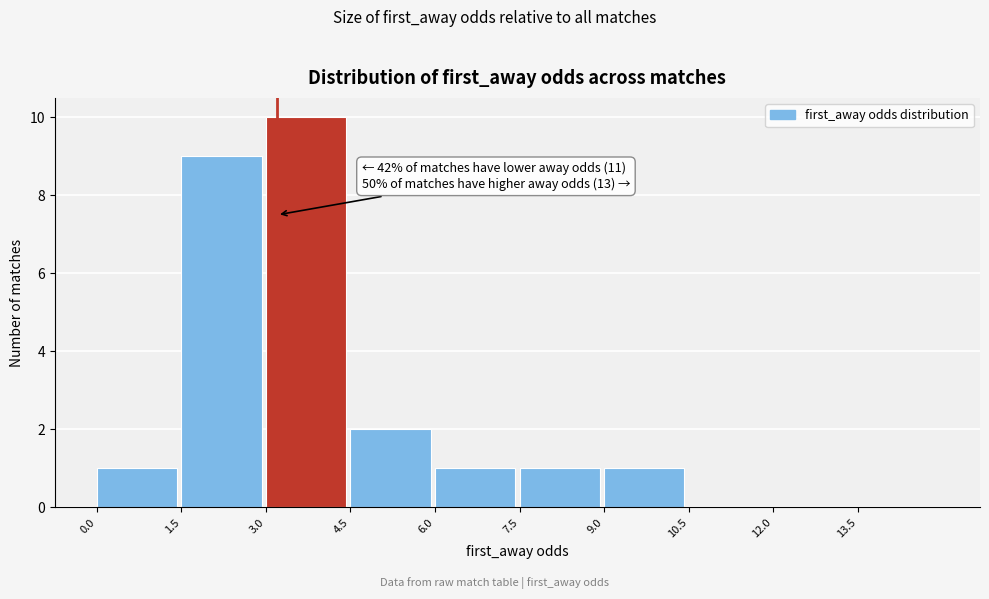

Over which range of the x-axis is the bar tallest?

3.0 to 4.5